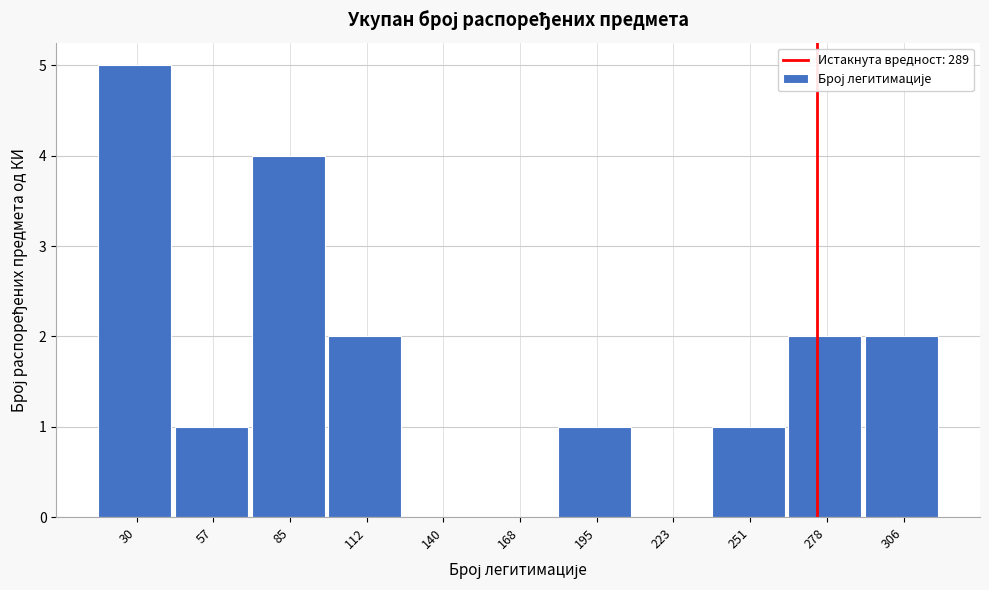

Reading right to left, extract all data points from this chart.

306=2	278=2	251=1	223=0	195=1	168=0	140=0	112=2	85=4	57=1	30=5